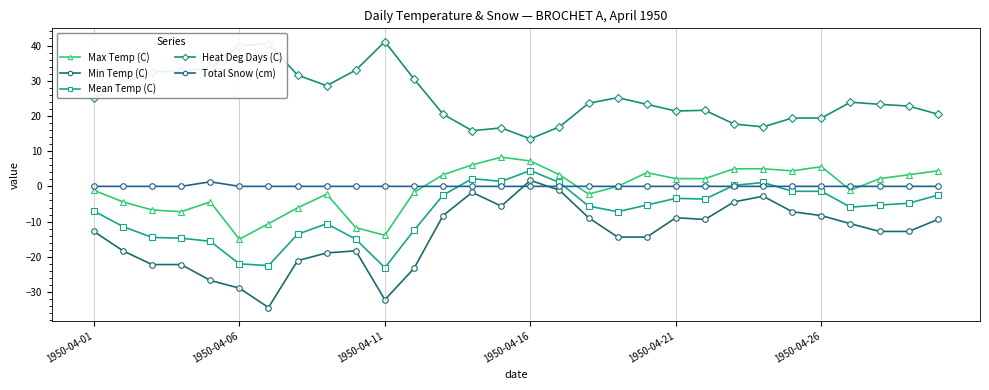

How many values in the Max Temp (C) series exceed 2?

15